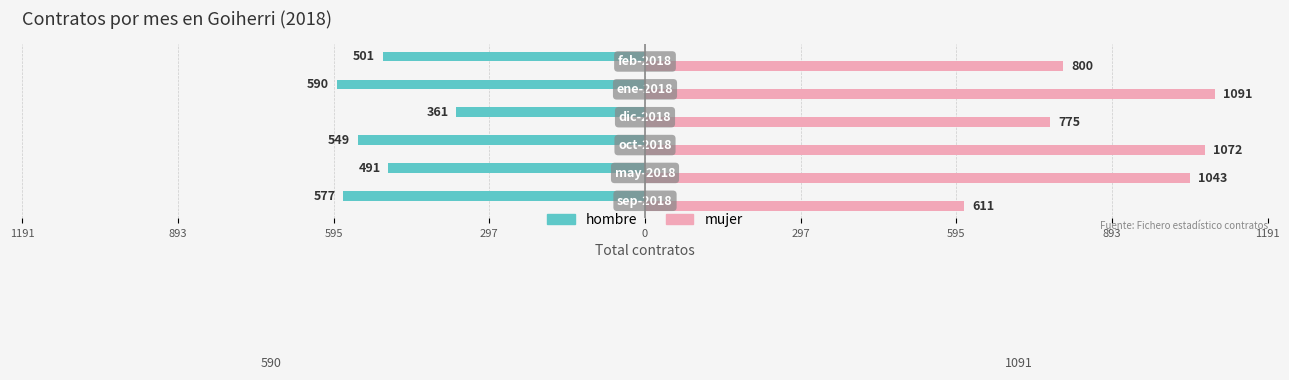

What are all the series names shown in the legend?

hombre, mujer